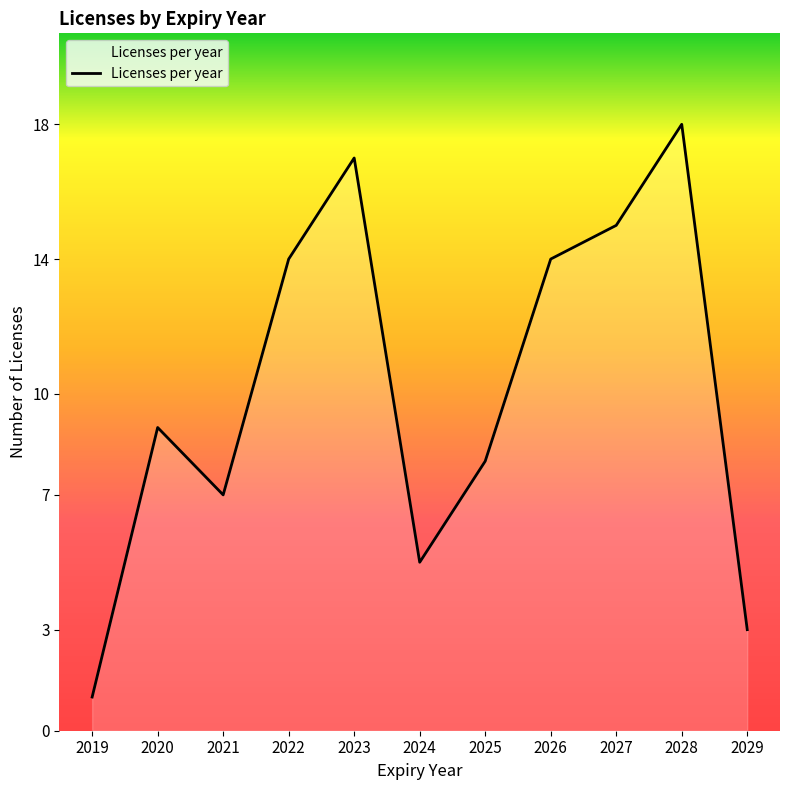

What is the ratio of the value at 2021 to the value at 2024?

1.4